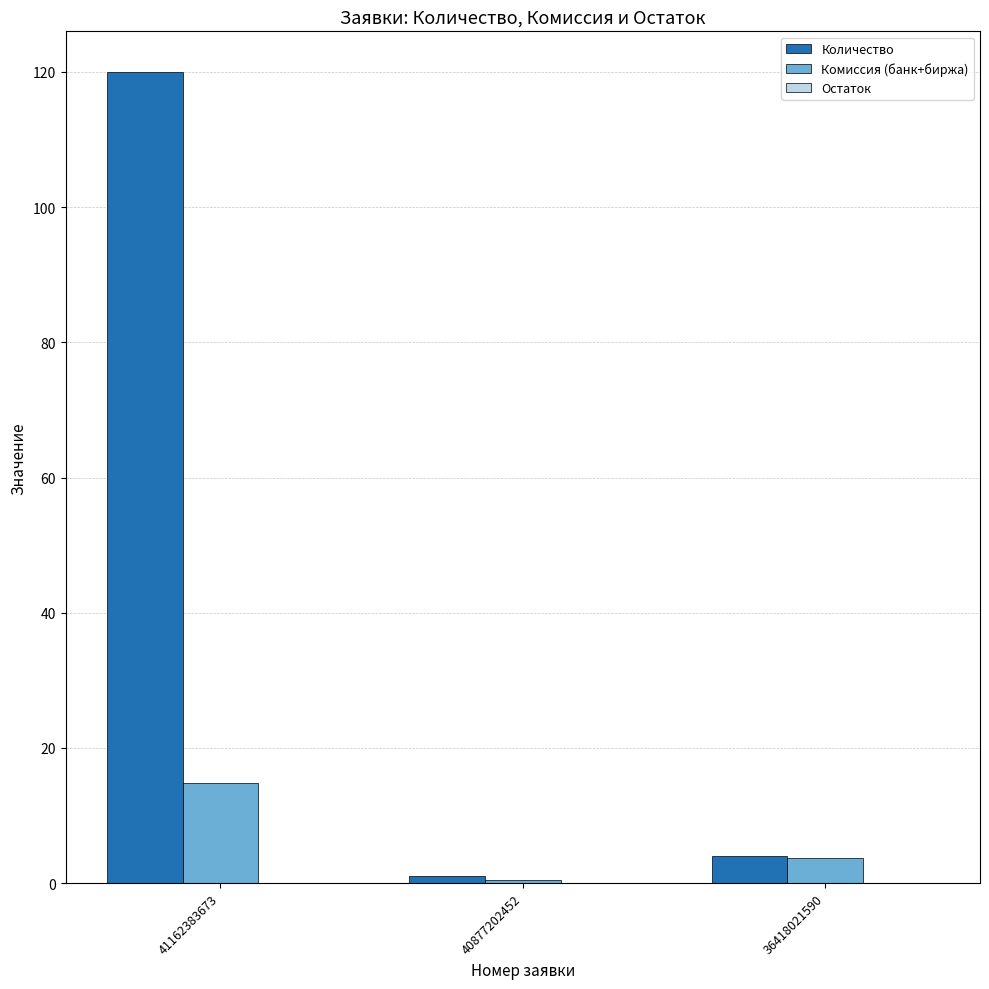

Where does the Комиссия (банк+биржа) series first go above 3?

41162383673